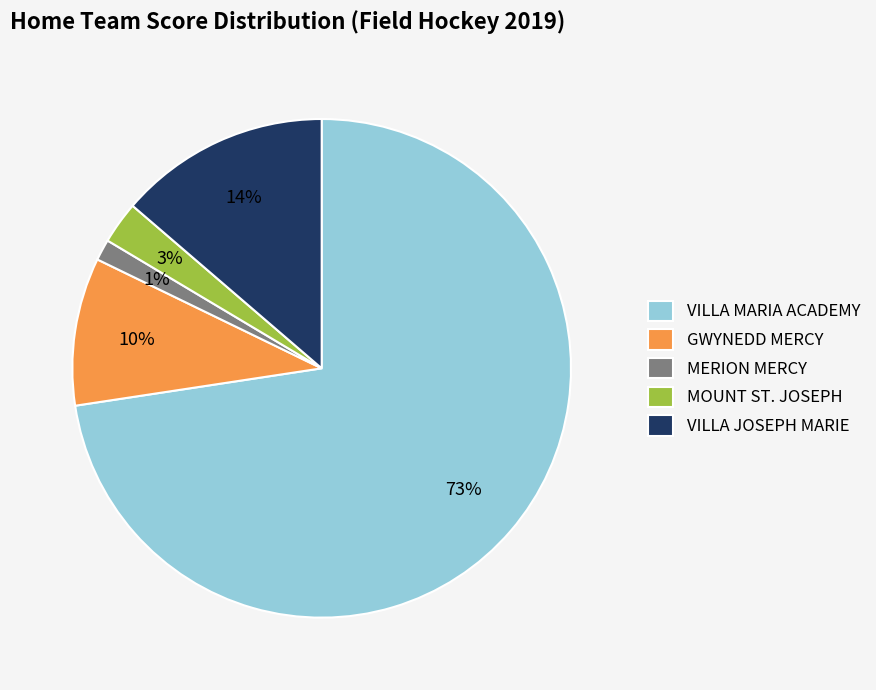

Which slice is the smallest?

MERION MERCY